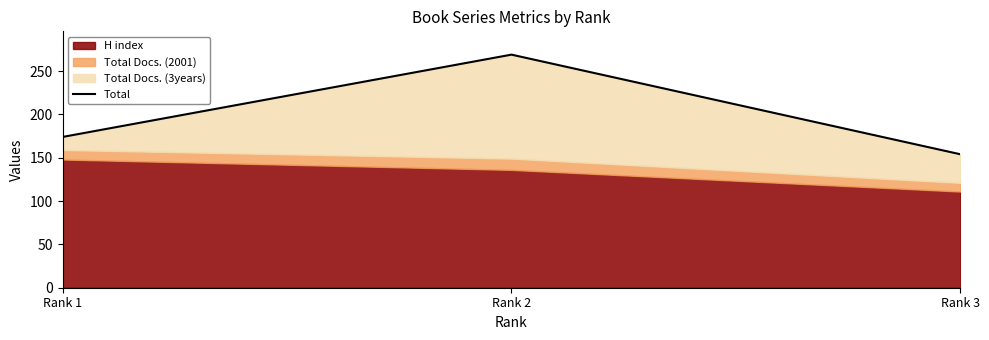

The value at Rank 2 is 61. True or false?

False